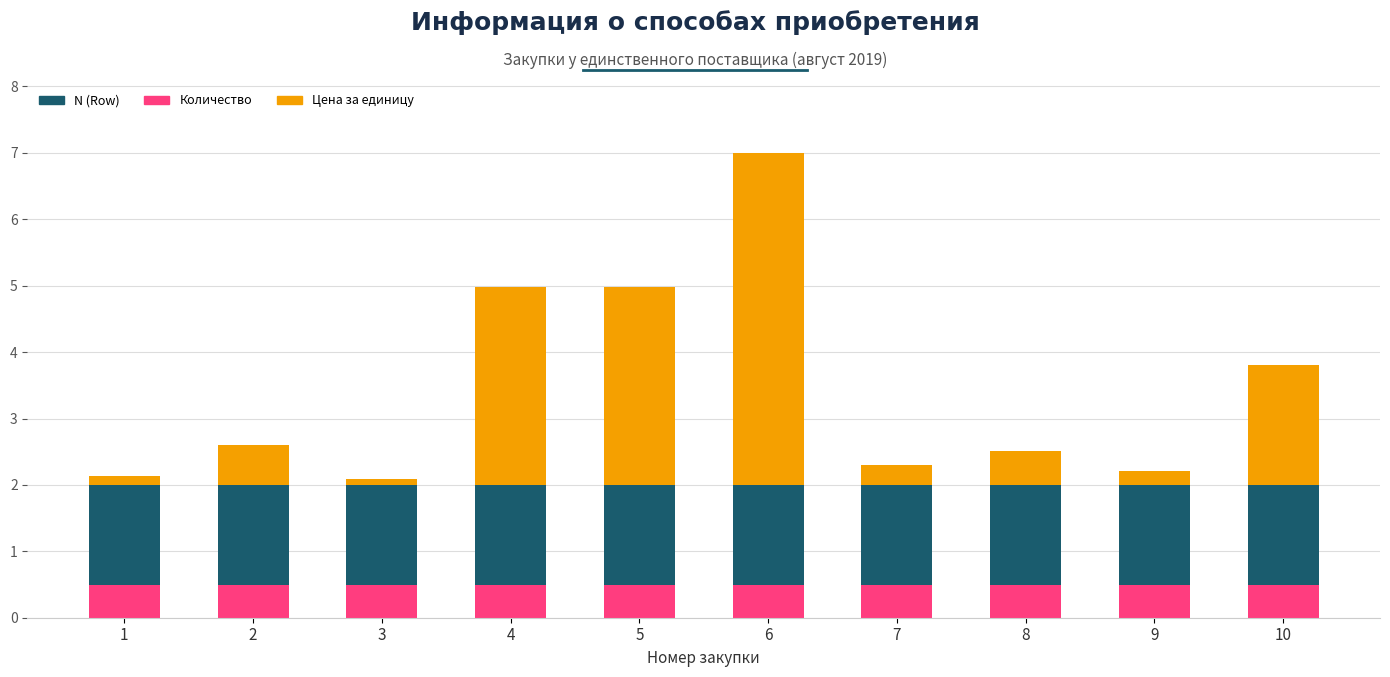

Which series has the widest spread of values?

Цена за единицу